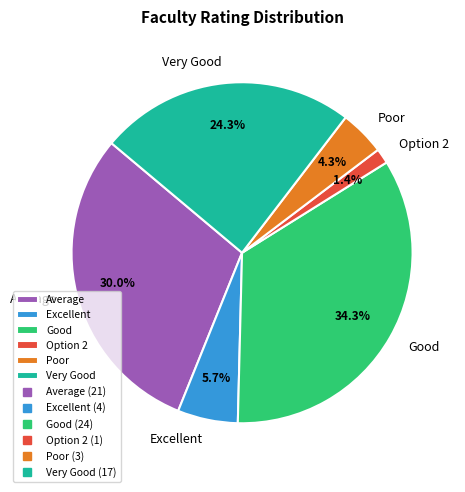

What is the smallest slice in the pie chart?

Option 2